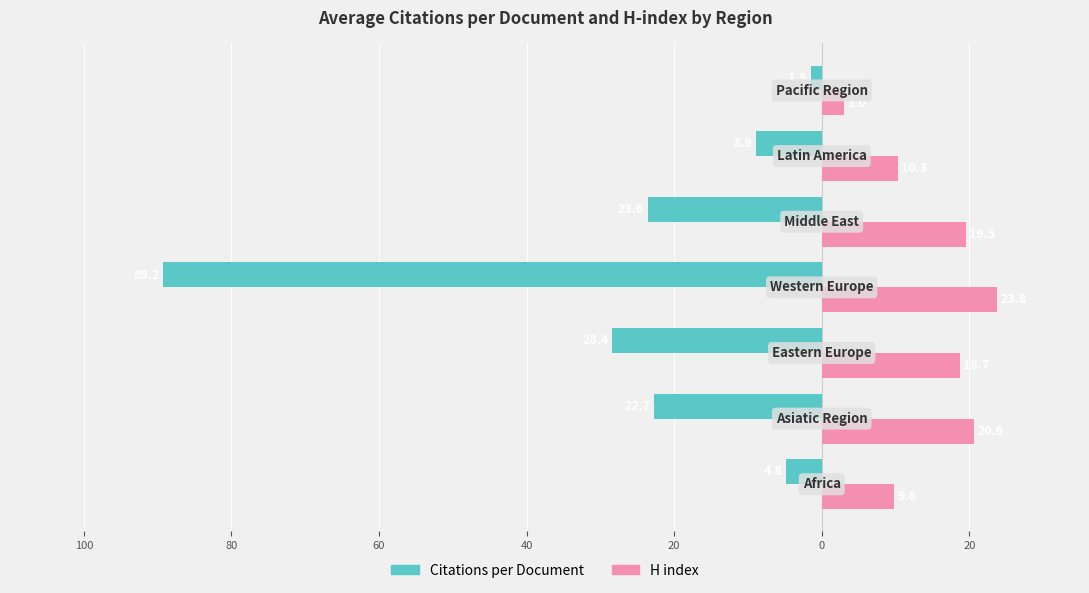

What are all the series names shown in the legend?

Citations per Document, H index